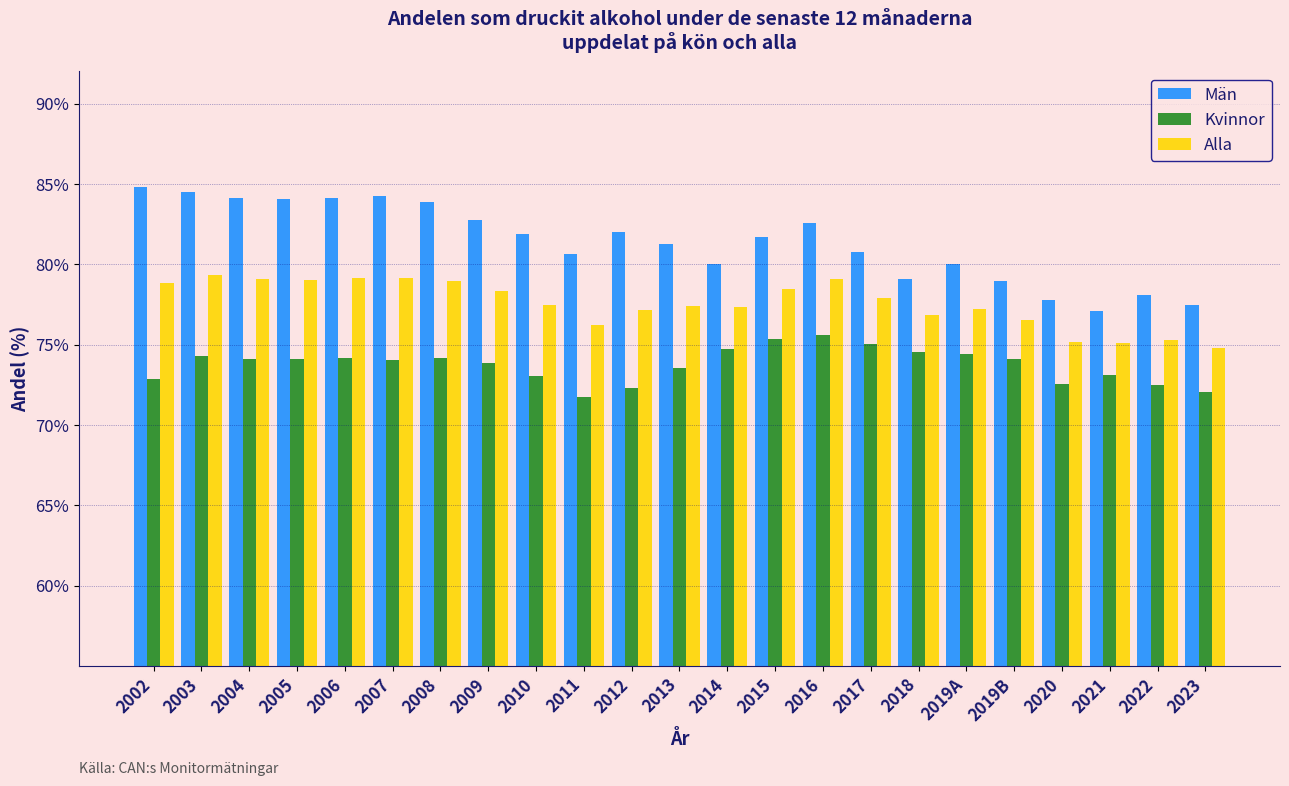

Rank the series by their average value, from highest to lowest.

Män, Alla, Kvinnor